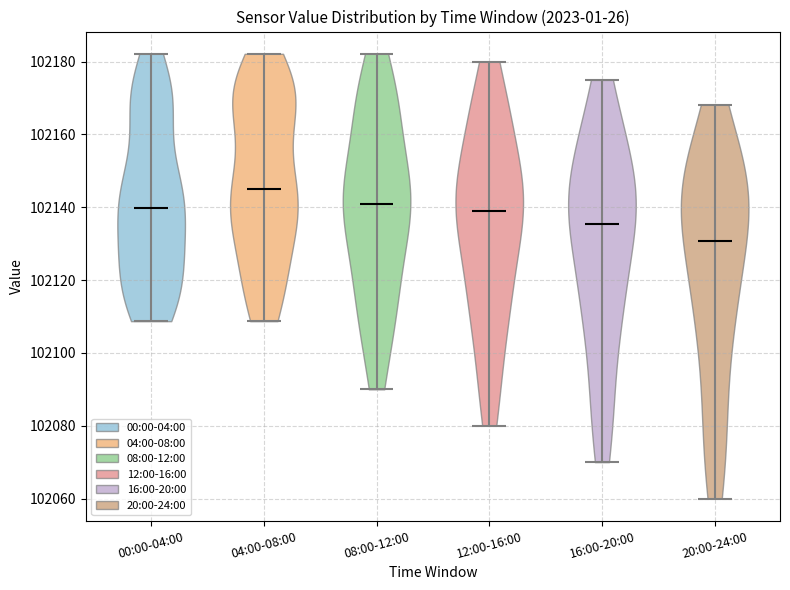

Reading left to right, read every violin against the y-axis: where its median line is, and the lowest and highest points it reaches. The values are not printed on the chart, so give them approximately, as read against the axis.

00:00-04:00: median line 102140, lowest point 102108, highest point 102182
04:00-08:00: median line 102146, lowest point 102108, highest point 102182
08:00-12:00: median line 102140, lowest point 102090, highest point 102182
12:00-16:00: median line 102138, lowest point 102080, highest point 102180
16:00-20:00: median line 102136, lowest point 102070, highest point 102176
20:00-24:00: median line 102130, lowest point 102060, highest point 102168